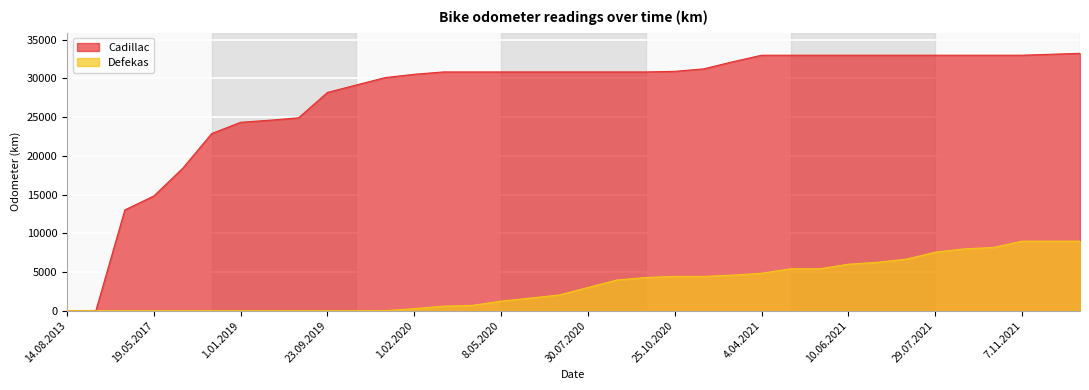

What position from the right is 13.03.2020?

23